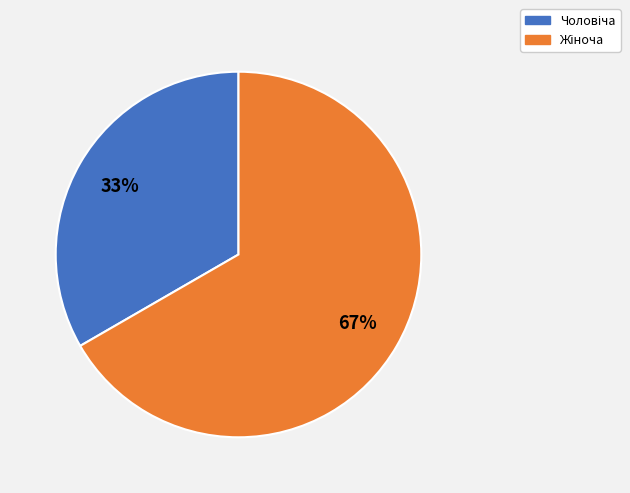

To the nearest percent, what is the average slice percentage?

50%